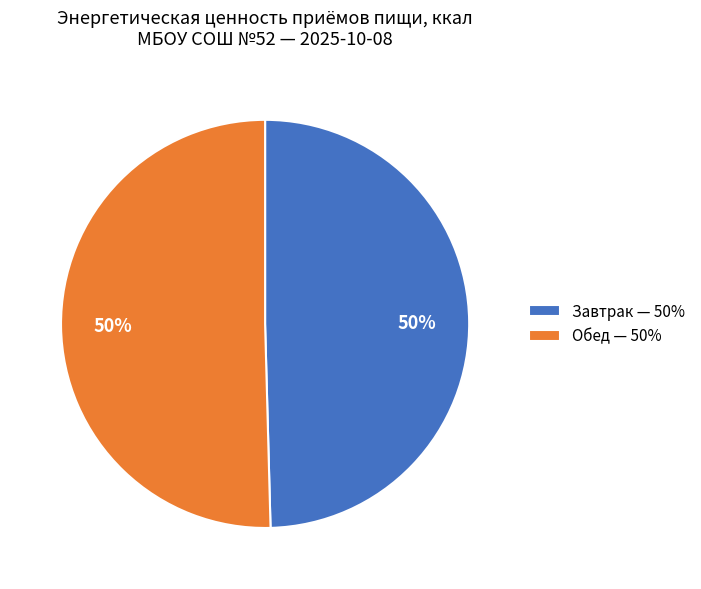

True or false: Завтрак — 50% accounts for 35% of the total.

False